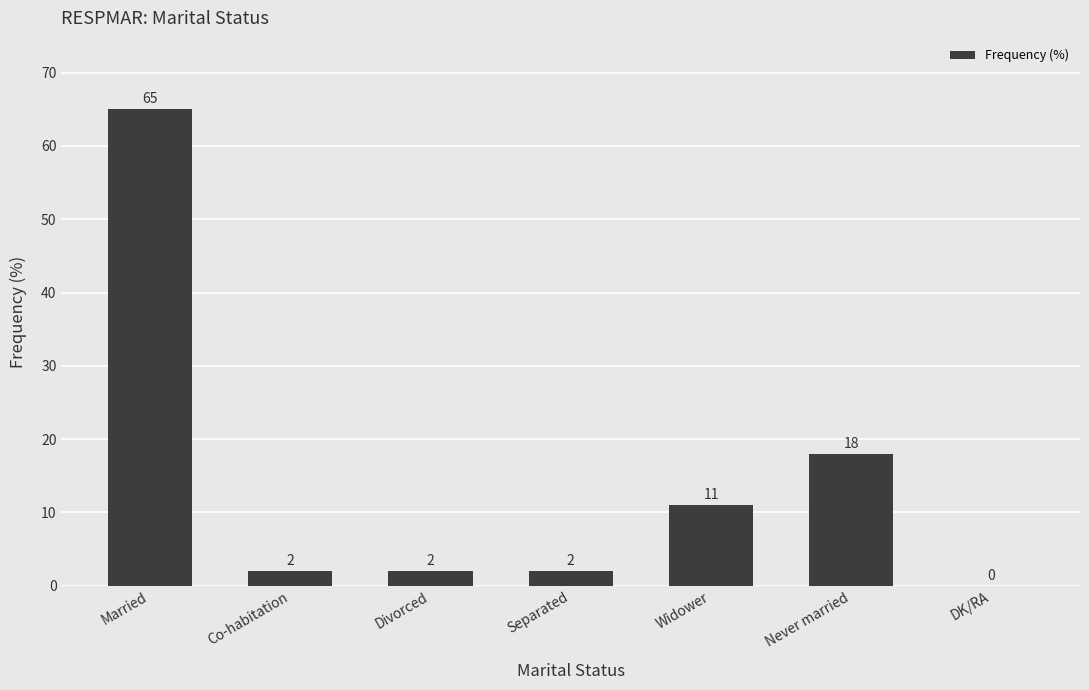

Between Never married and Widower, which is larger?

Never married